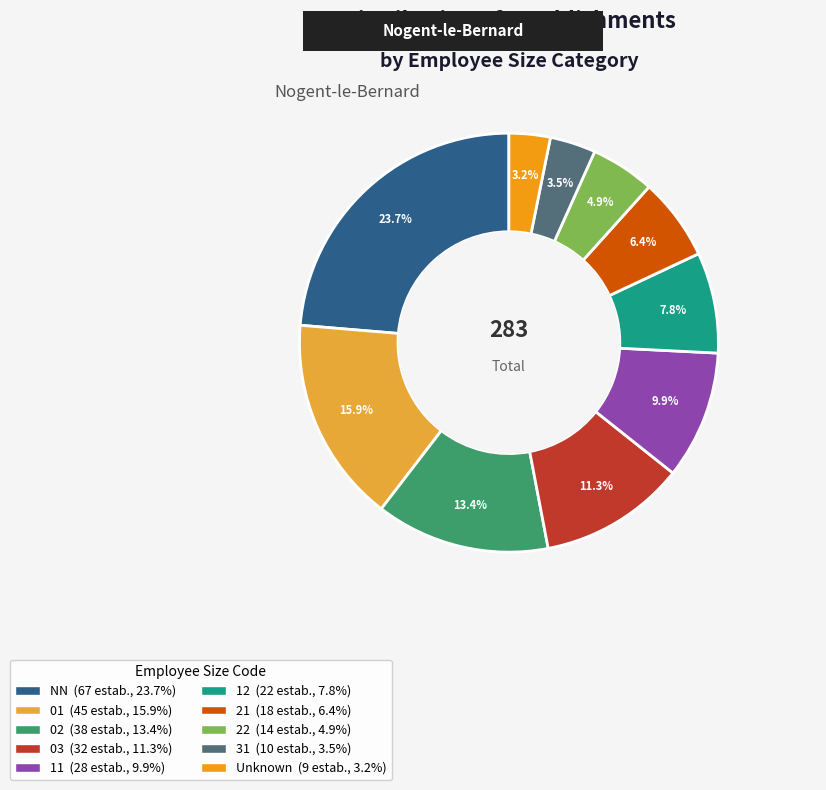

Is there a majority slice in this chart?

No